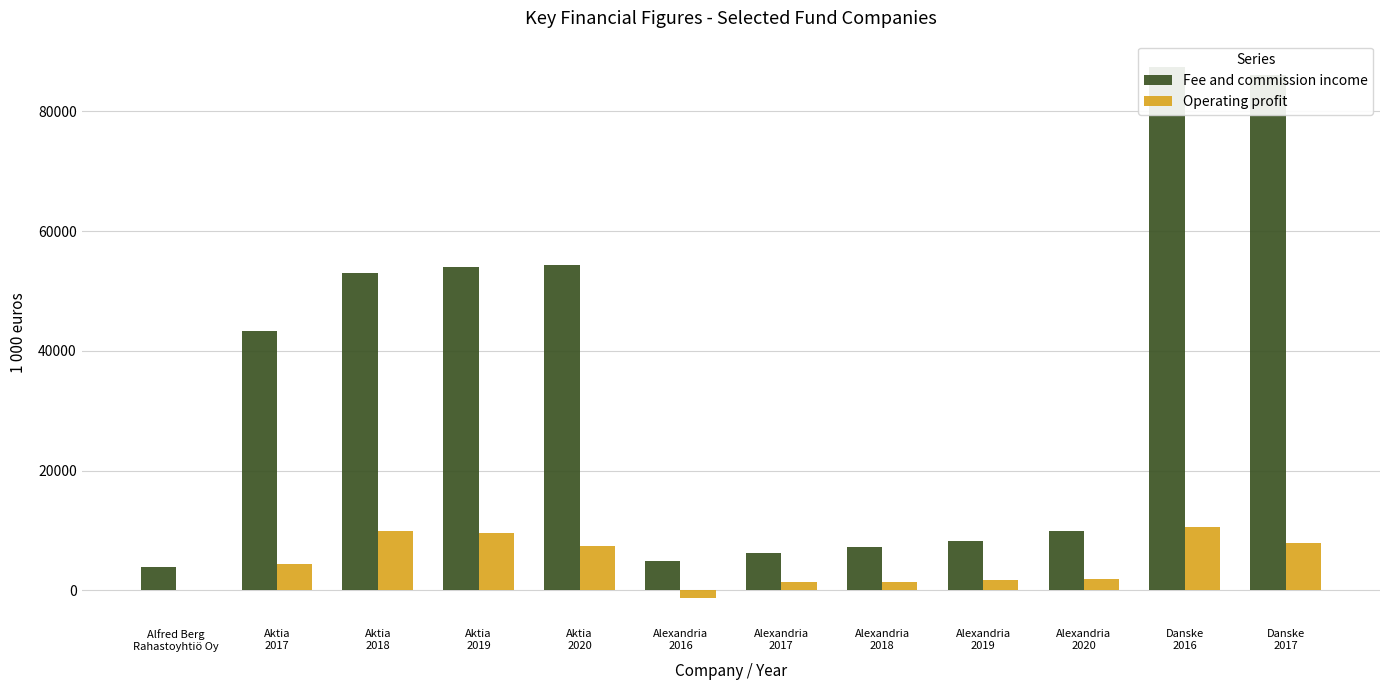

Is it true that Fee and commission income equals 19597 at Danske
2017?

False